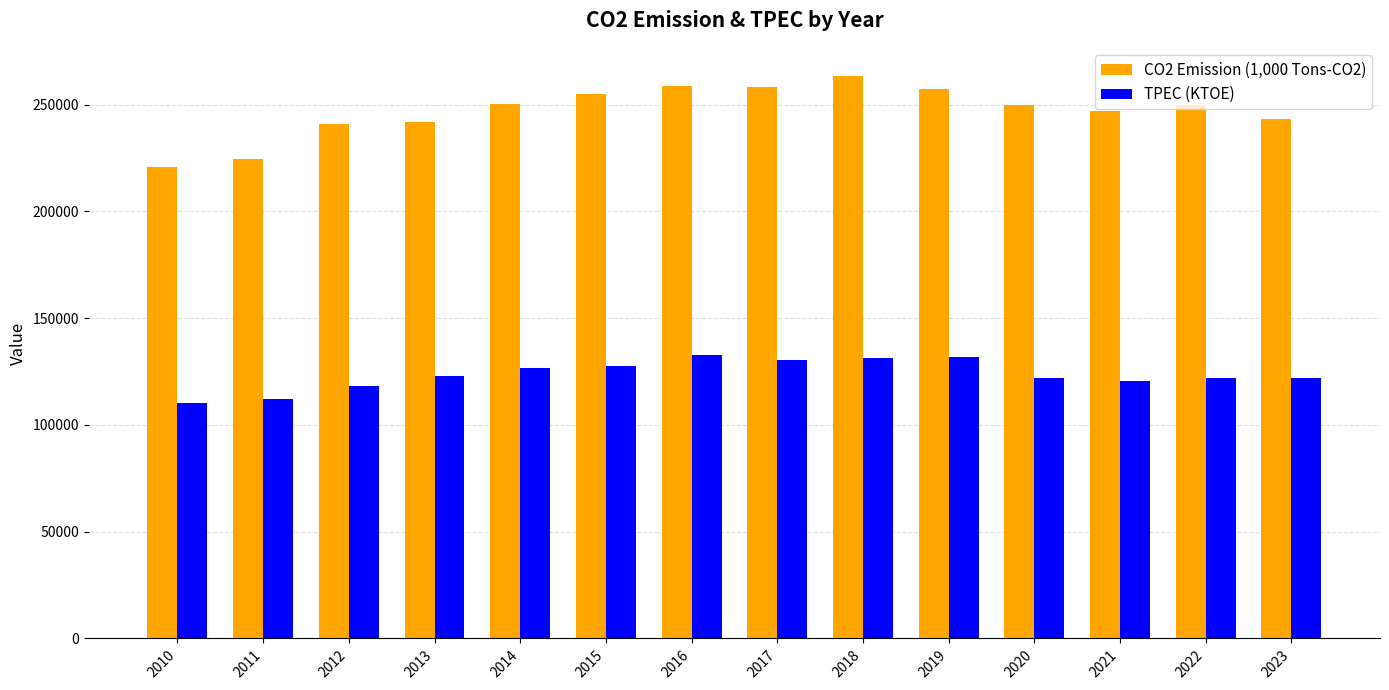

What is the difference between the CO2 Emission (1,000 Tons-CO2) values at 2022 and 2020?

183.1